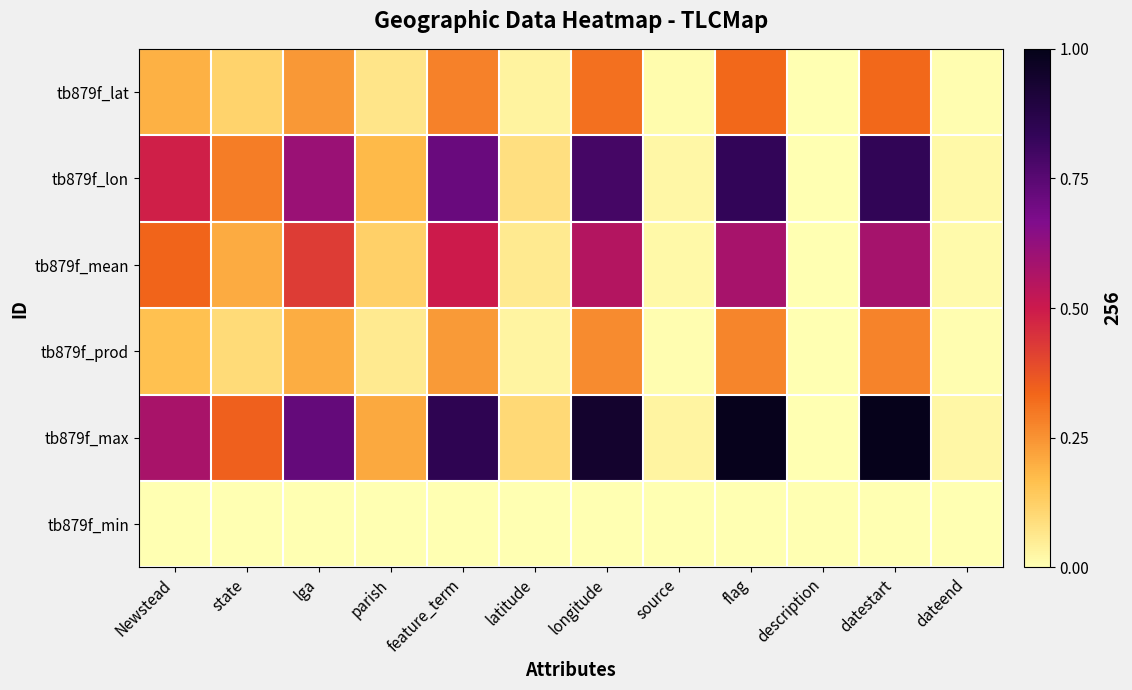

Reading left to right, list all the values displayed in this chart.

tb879f_lat: Newstead=0.2	state=0.1	lga=0.2	parish=0.1	feature_term=0.3	latitude=0.0	longitude=0.3	source=0.0	flag=0.3	description=0.0	datestart=0.3	dateend=0.0
tb879f_lon: Newstead=0.5	state=0.3	lga=0.6	parish=0.2	feature_term=0.7	latitude=0.1	longitude=0.8	source=0.0	flag=0.8	description=0.0	datestart=0.8	dateend=0.0
tb879f_mean: Newstead=0.3	state=0.2	lga=0.4	parish=0.1	feature_term=0.5	latitude=0.1	longitude=0.6	source=0.0	flag=0.6	description=0.0	datestart=0.6	dateend=0.0
tb879f_prod: Newstead=0.2	state=0.1	lga=0.2	parish=0.1	feature_term=0.2	latitude=0.0	longitude=0.3	source=0.0	flag=0.3	description=0.0	datestart=0.3	dateend=0.0
tb879f_max: Newstead=0.6	state=0.3	lga=0.7	parish=0.2	feature_term=0.8	latitude=0.1	longitude=0.9	source=0.0	flag=1.0	description=0.0	datestart=1.0	dateend=0.0
tb879f_min: Newstead=0.0	state=0.0	lga=0.0	parish=0.0	feature_term=0.0	latitude=0.0	longitude=0.0	source=0.0	flag=0.0	description=0.0	datestart=0.0	dateend=0.0